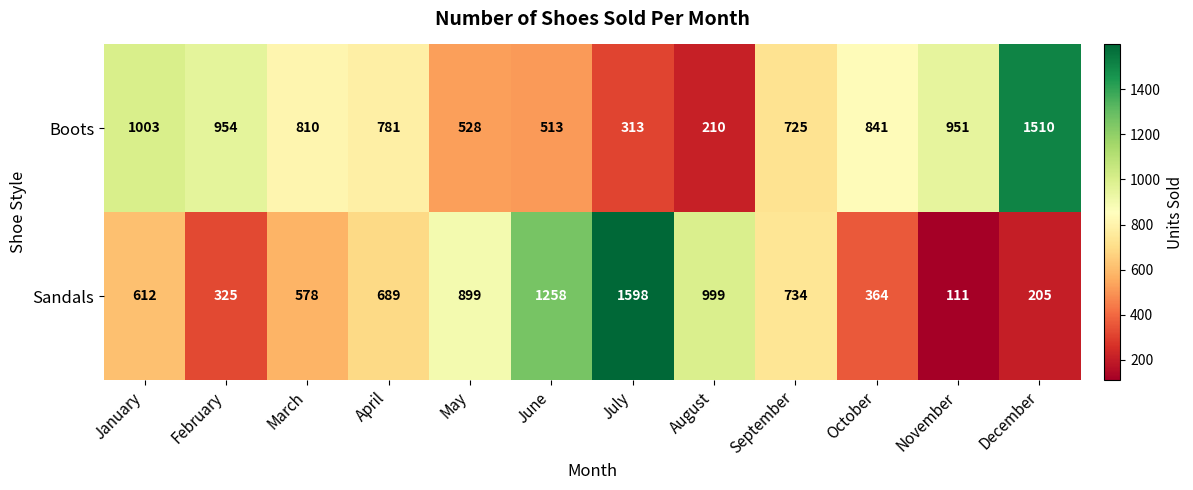

What value does the Sandals series have at May?

899